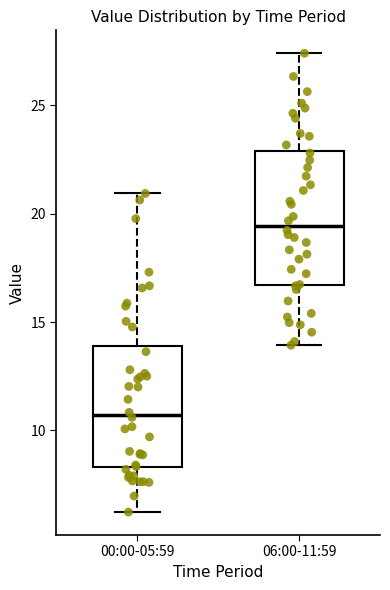

Which box's median line is the highest?

06:00-11:59